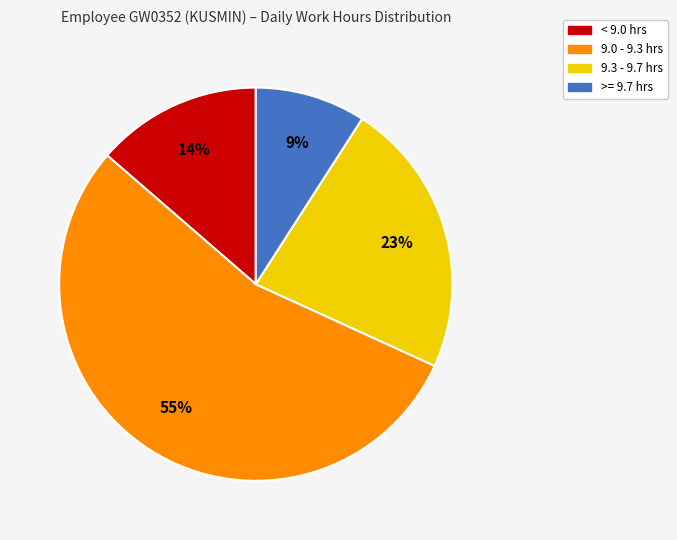

Is there a majority slice in this chart?

Yes